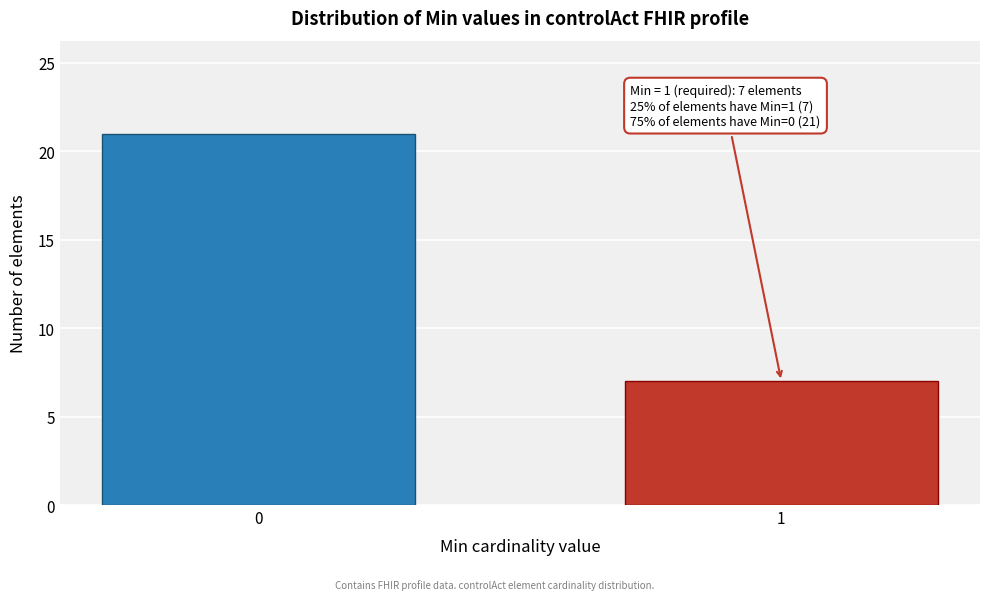

Reading right to left, list all the values displayed in this chart.

7	21